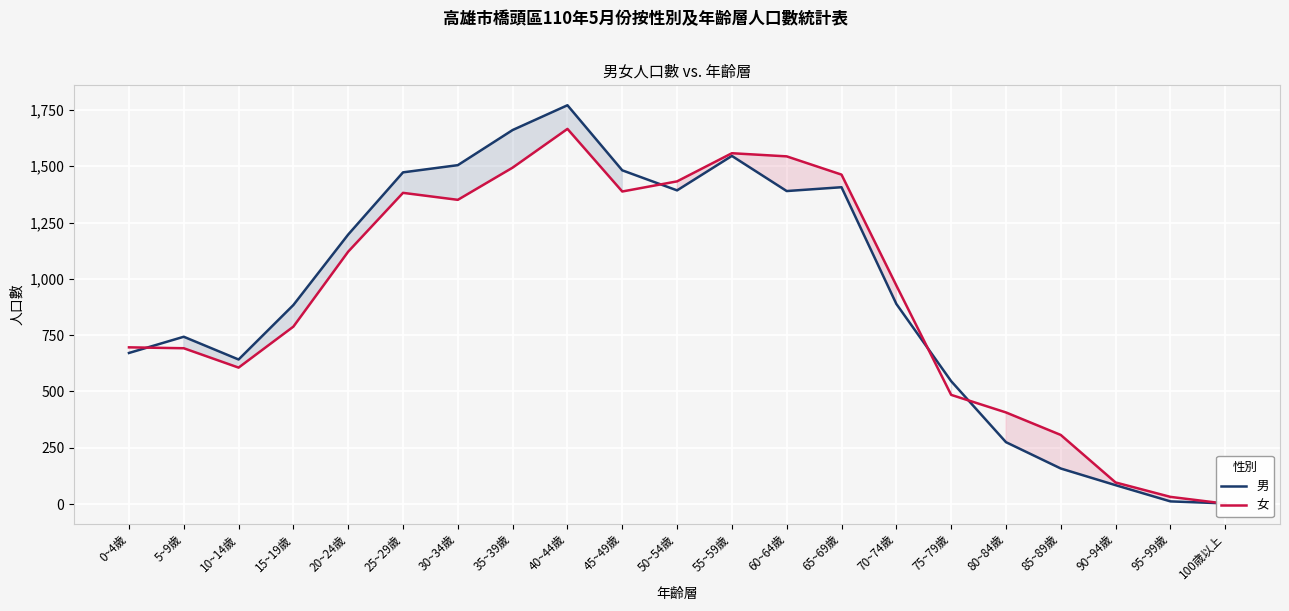

Which has a higher value, 0~4歲 or 90~94歲?

0~4歲